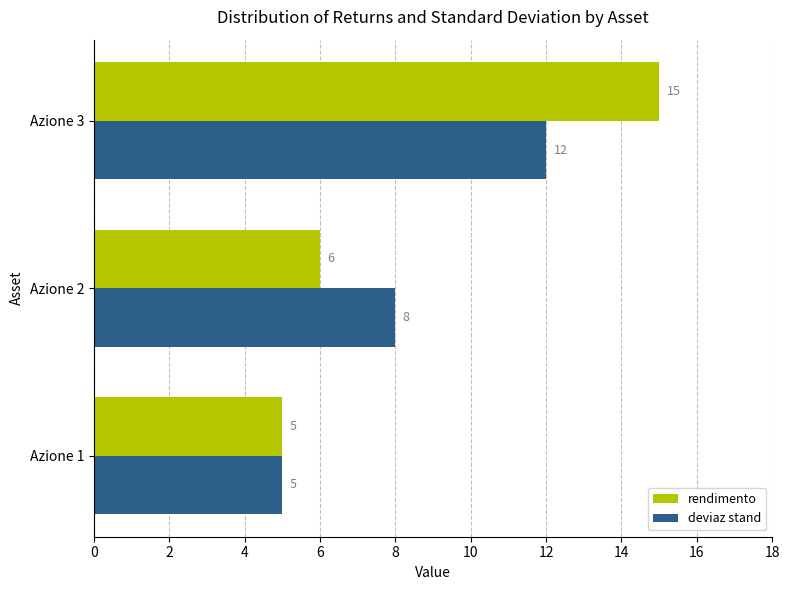

What is the lowest value of the rendimento series?

5